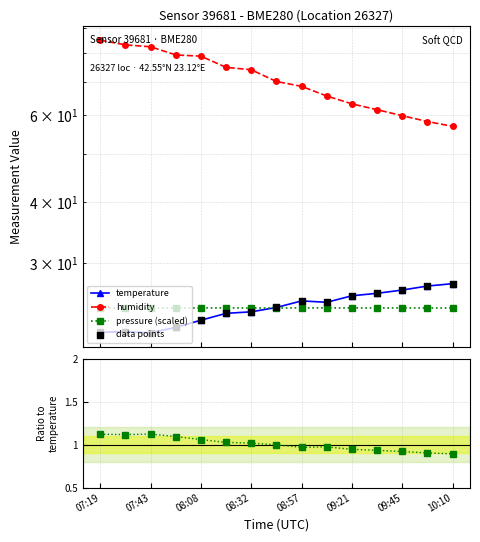

At how many categories does at least one series exceed 24?

15